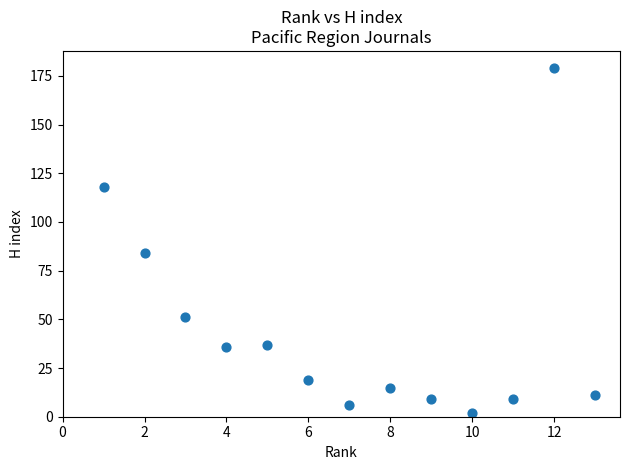

What is the range of X values (max minus min)?

12